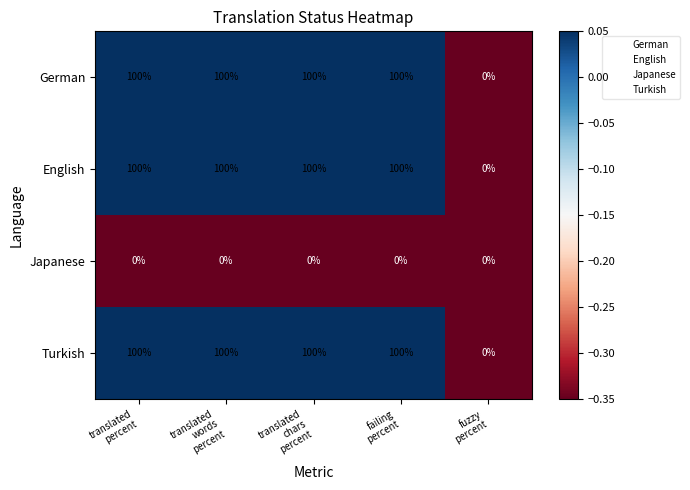

What is the maximum value for English?

100